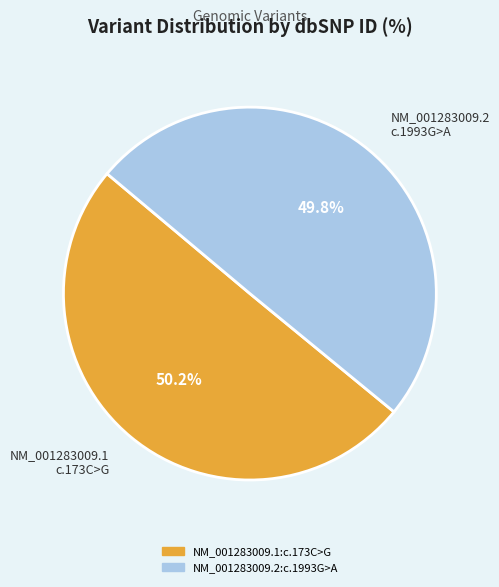

How much of the chart is everything except NM_001283009.1:c.173C>G?

49.8%